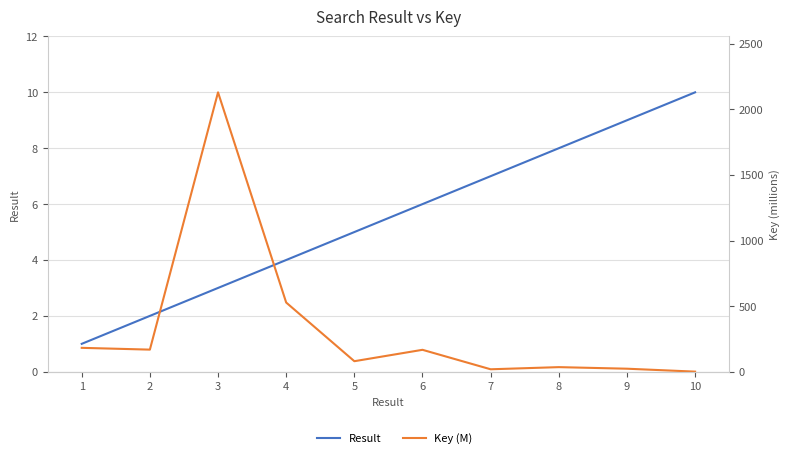

Which label corresponds to the smallest value in the chart?

1